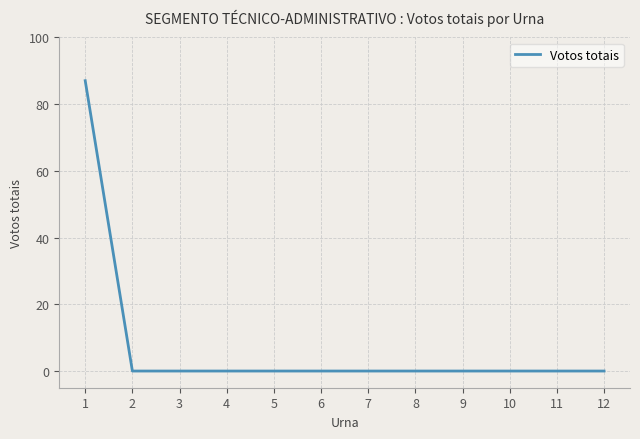

The value at 5 is 59. True or false?

False